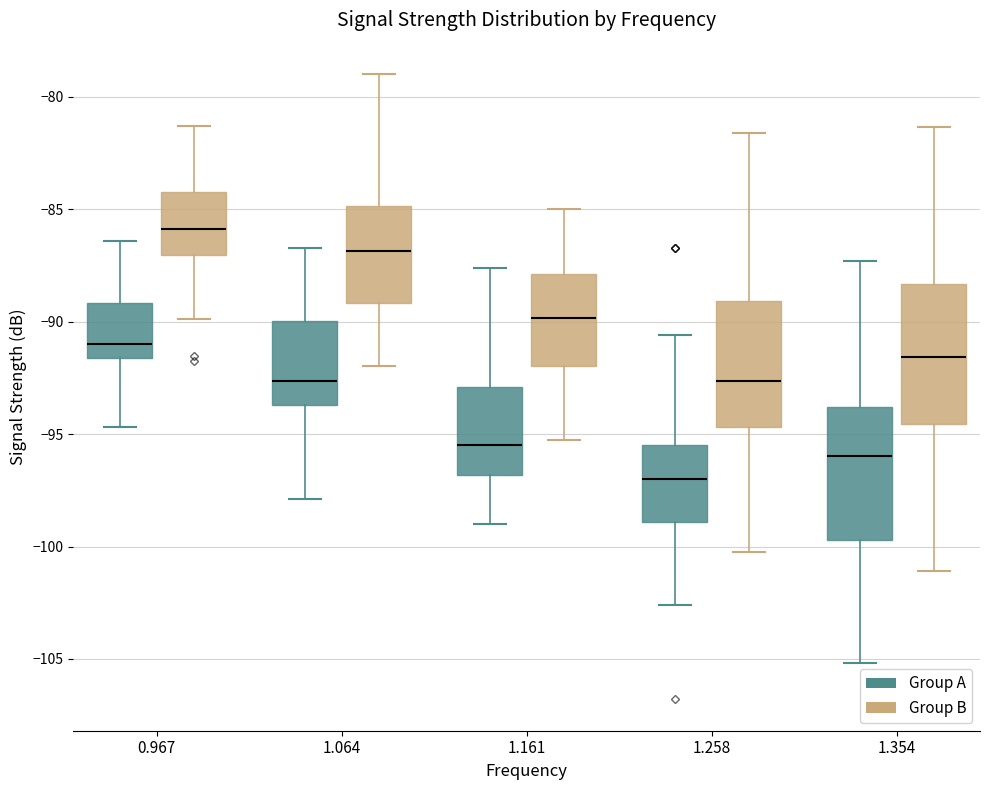

Where is the upper edge of the box for 0.967 (Group A) on the y-axis? The values are not printed on the chart, so give them approximately, as read against the axis.

-89.0